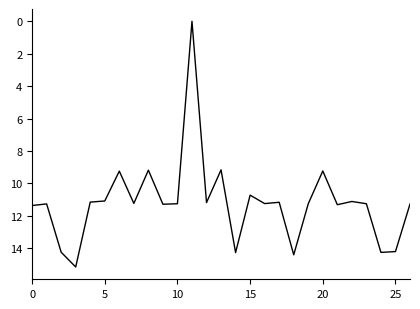

What is the greatest value displayed?

15.2